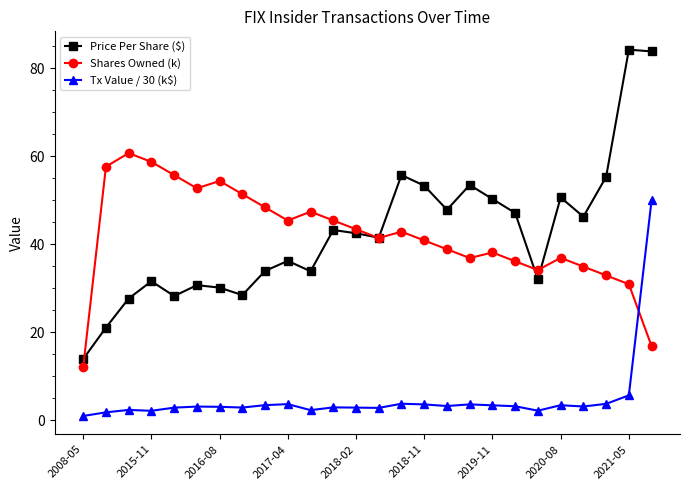

Which series has the largest range (max minus min)?

Price Per Share ($)